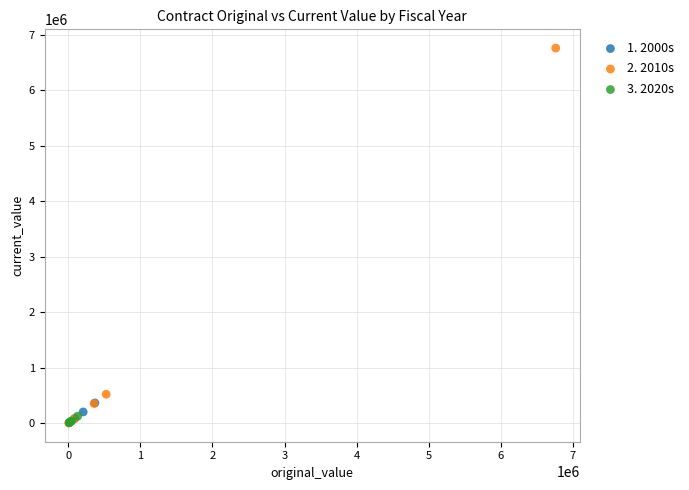

Which series reaches the maximum Y coordinate?

2. 2010s